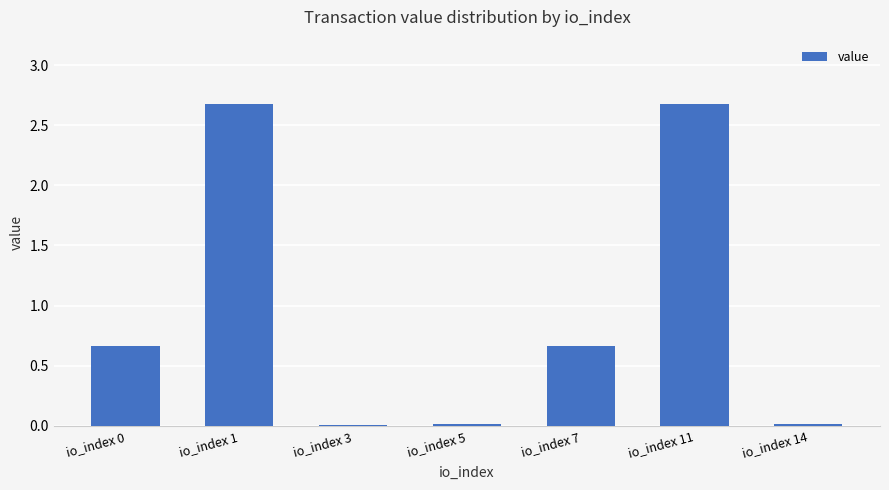

What is the difference between the values at io_index 7 and io_index 11?

2.0